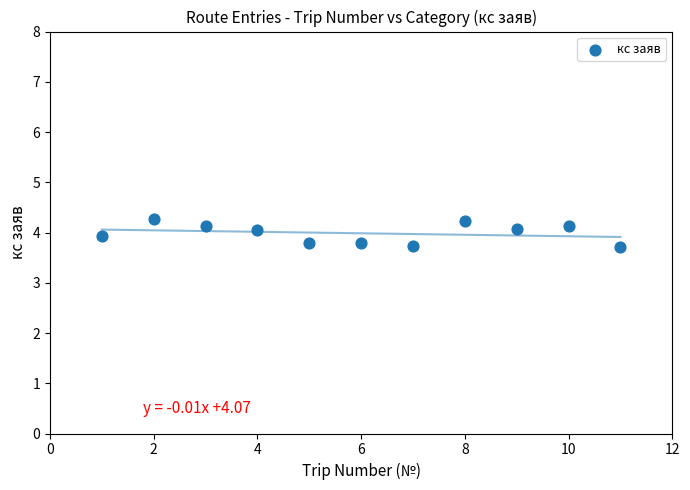

What is the average X value?

6.0